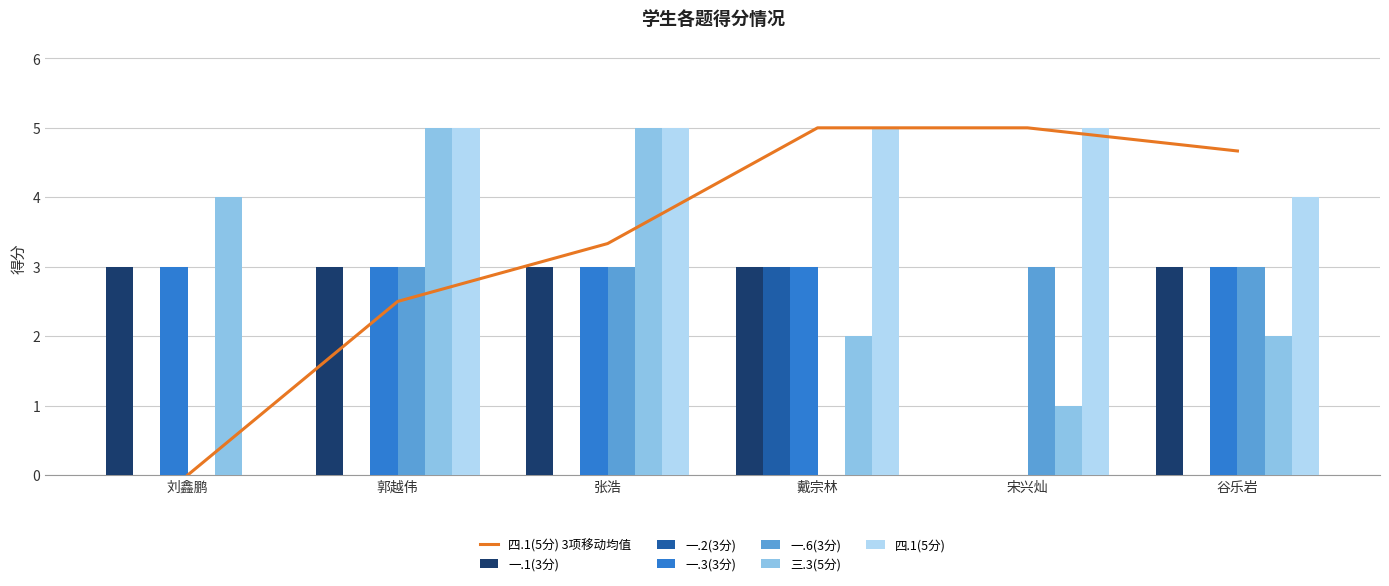

Are the bars grouped side by side (vs. stacked)?

Yes